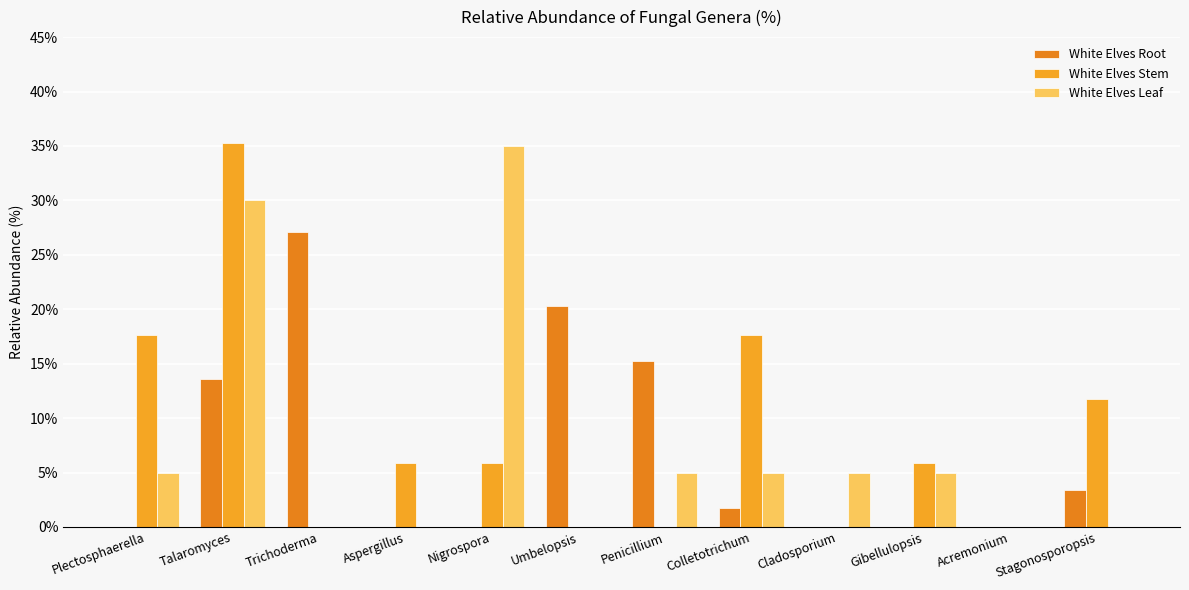

List the series in order of their peak value, lowest first.

White Elves Root, White Elves Leaf, White Elves Stem